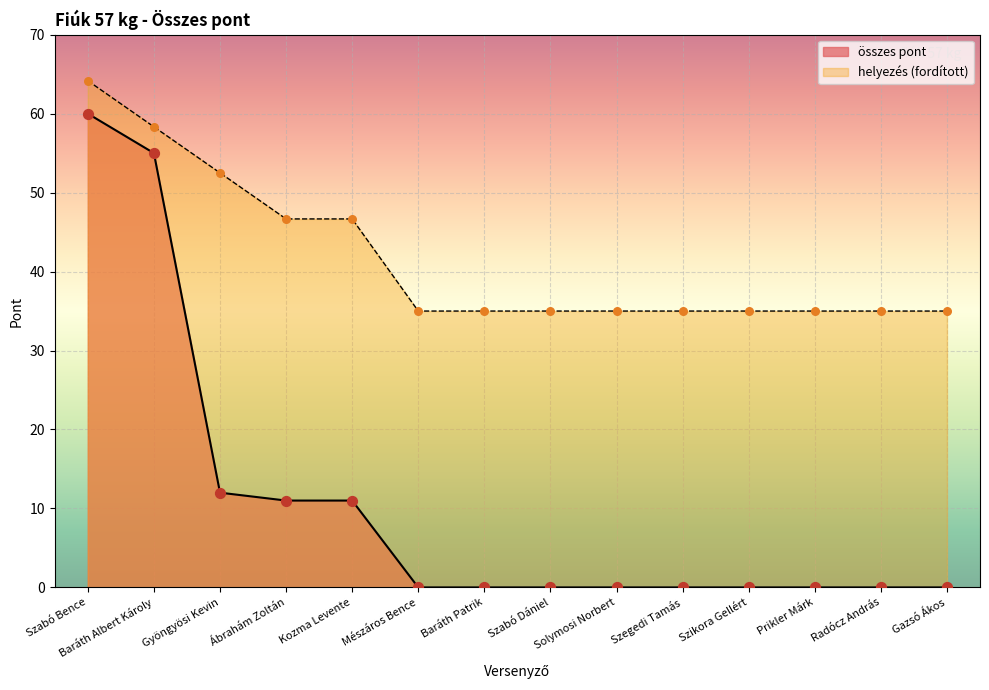

Which series contains the lowest Y value?

összes pont